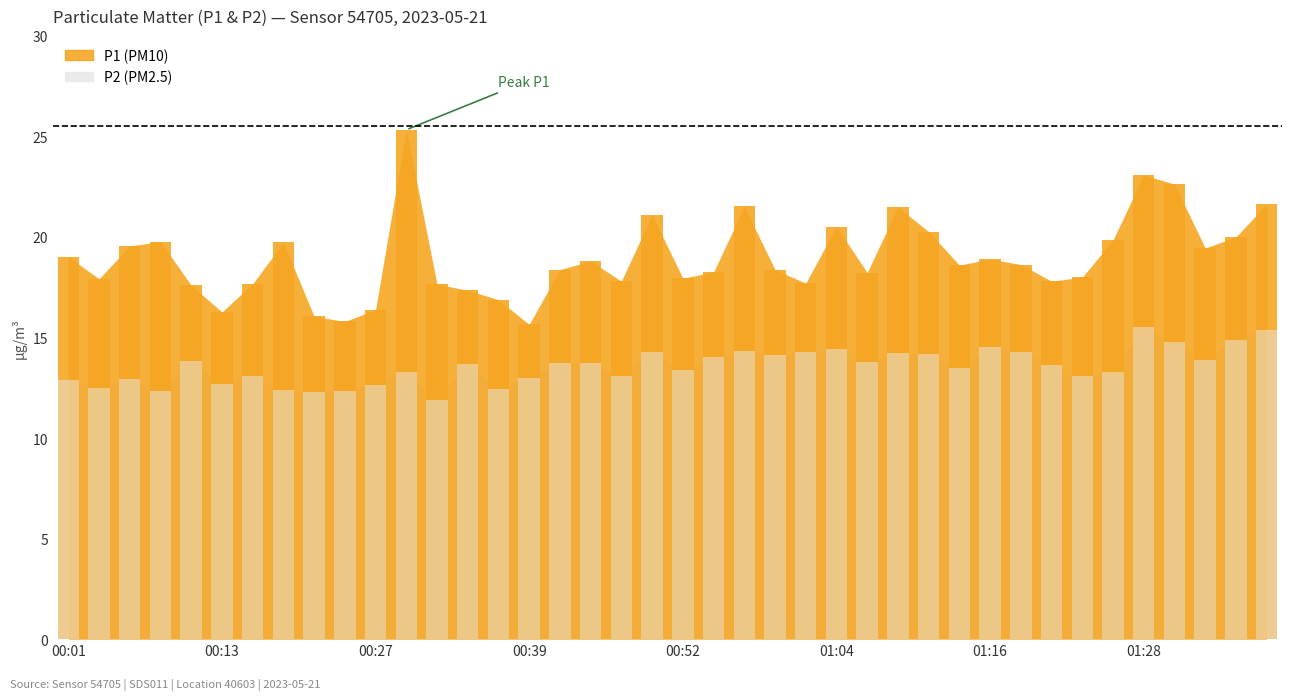

Rank the series by their maximum value, from lowest to highest.

P2 bars, P1 bars